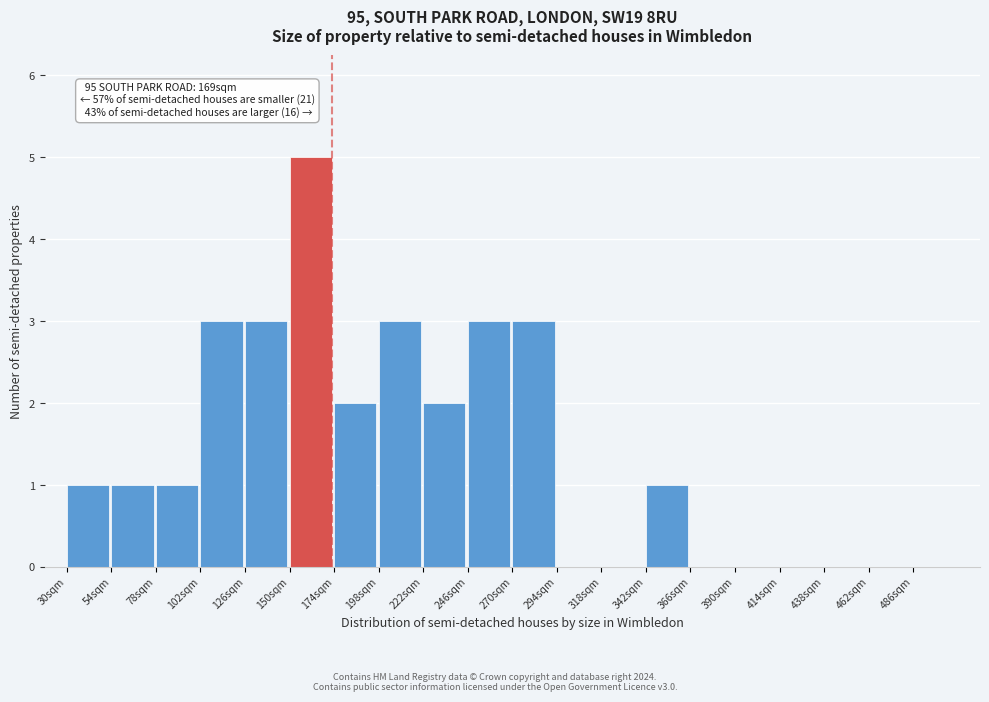

Which range on the x-axis has the tallest bar?

150 to 174